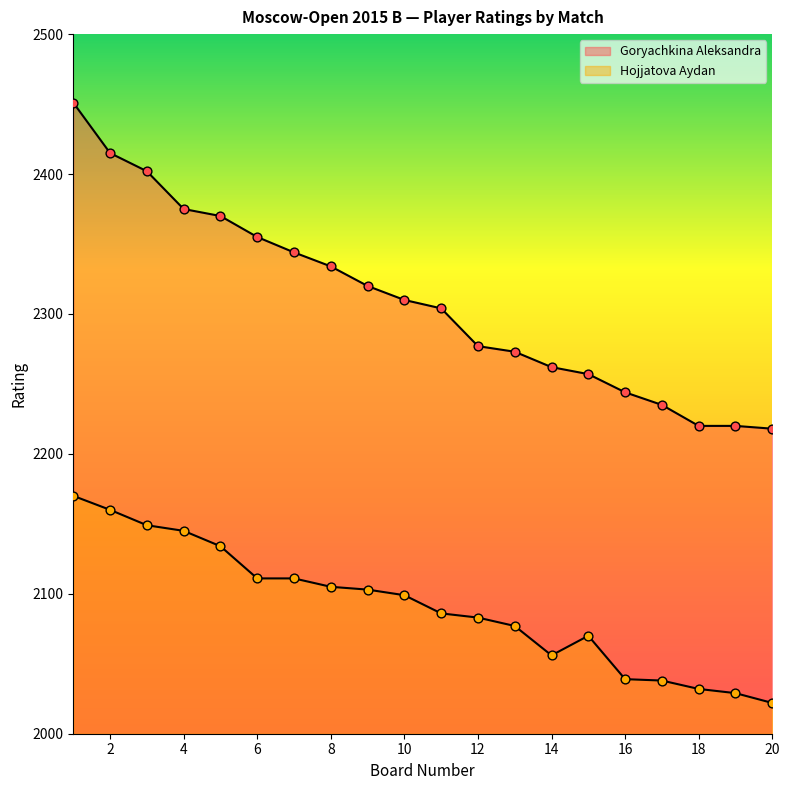

Which series has the largest total across all categories?

Goryachkina Aleksandra